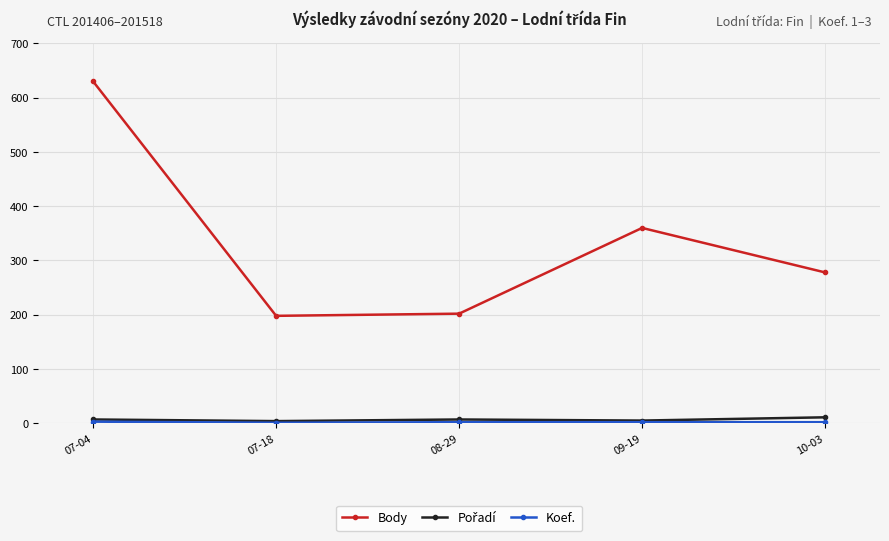

At which category is the sum across all series the highest?

07-04